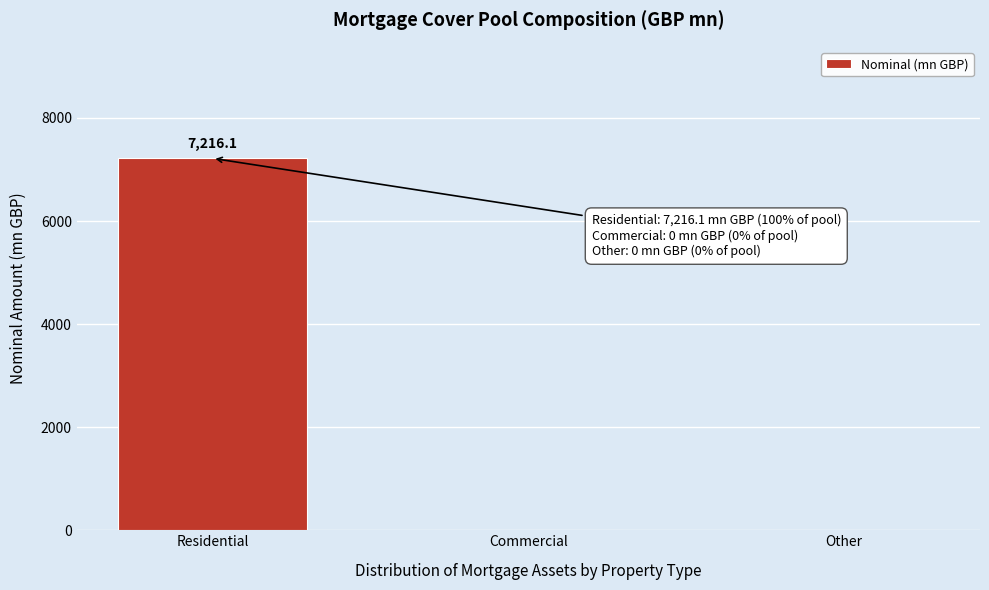

Reading right to left, transcribe all the data shown in this chart.

Other=0.0	Commercial=0.0	Residential=7216.1